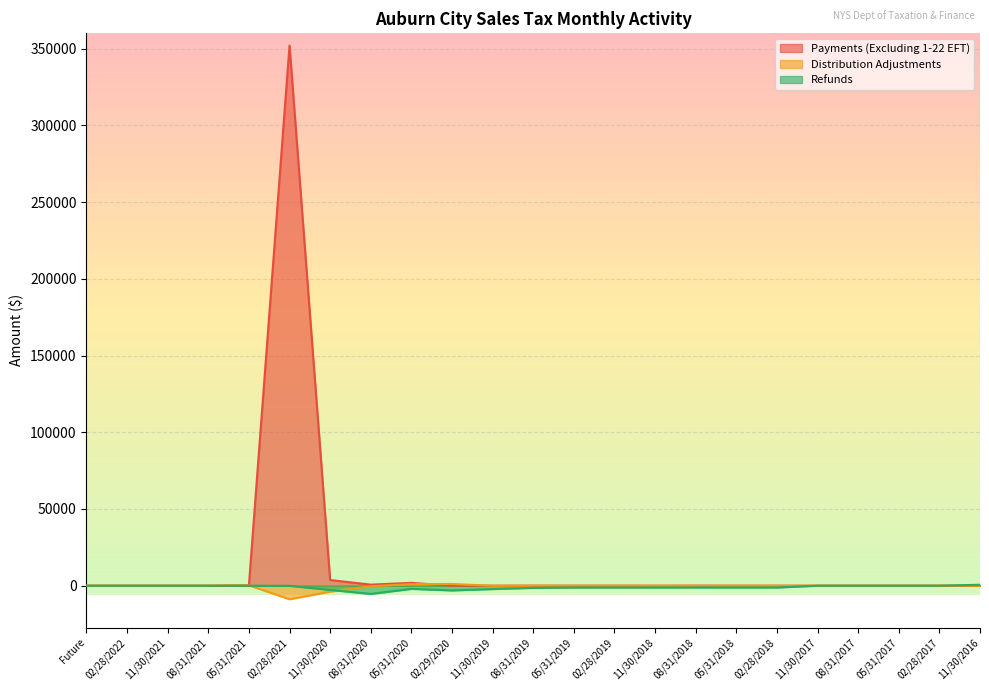

Rank the series at 02/28/2021 from lowest to highest value.

Distribution Adjustments, Refunds, Payments (Excluding 1-22 EFT)